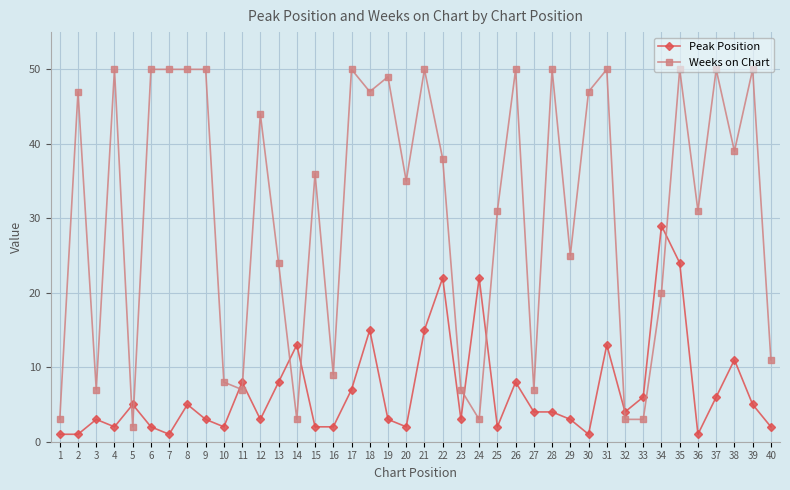

Does the chart have visible grid lines?

Yes